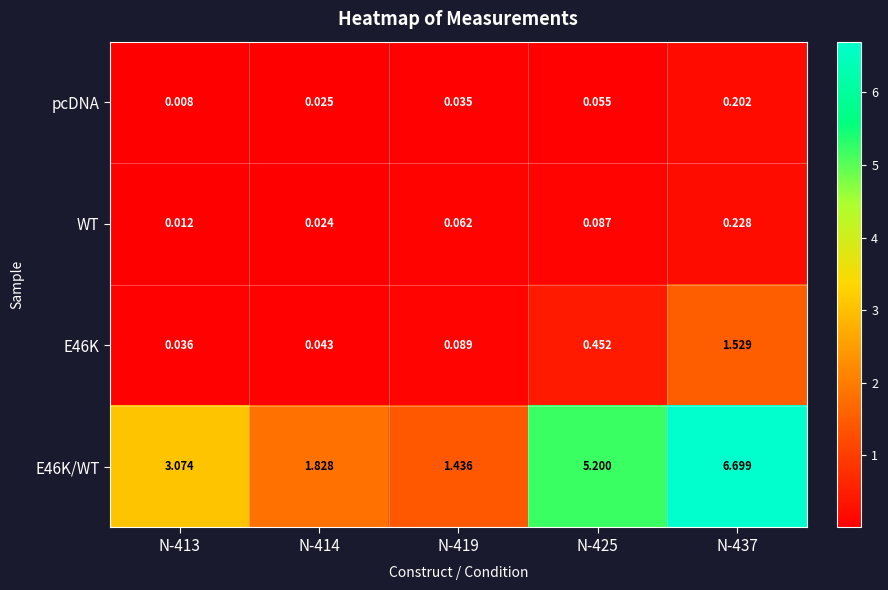

Is the value of WT at N-419 greater than the value of E46K at N-437?

No